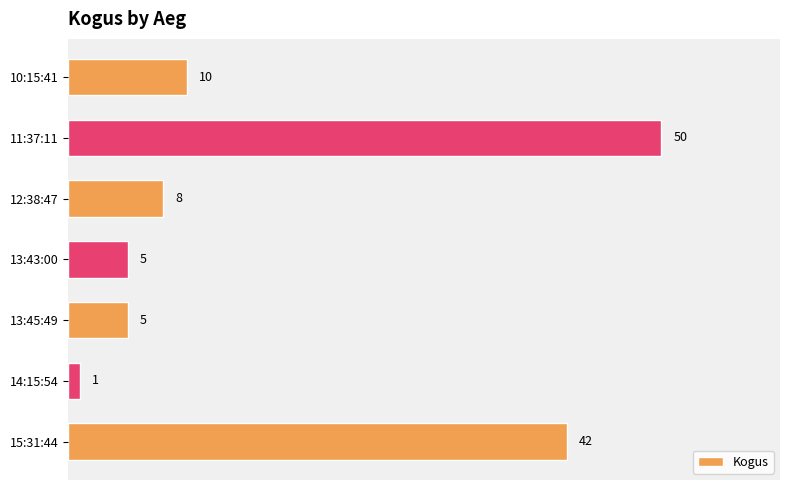

What is the minimum value shown in the chart?

1